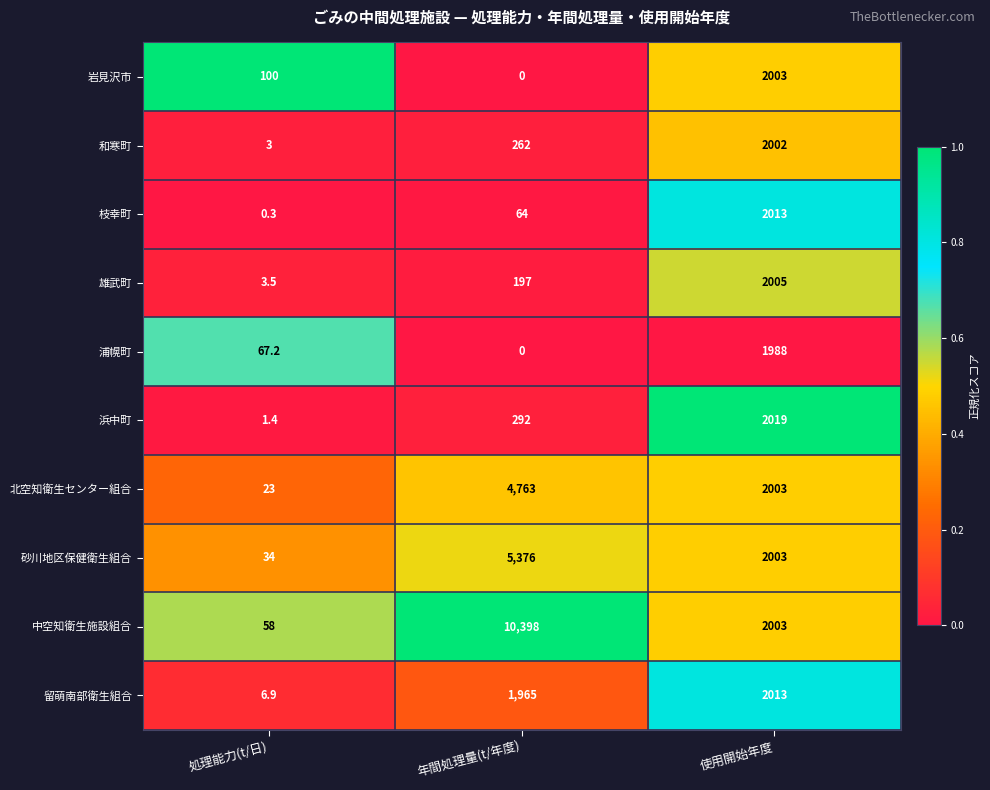

Which series has the largest total across all categories?

中空知衛生施設組合